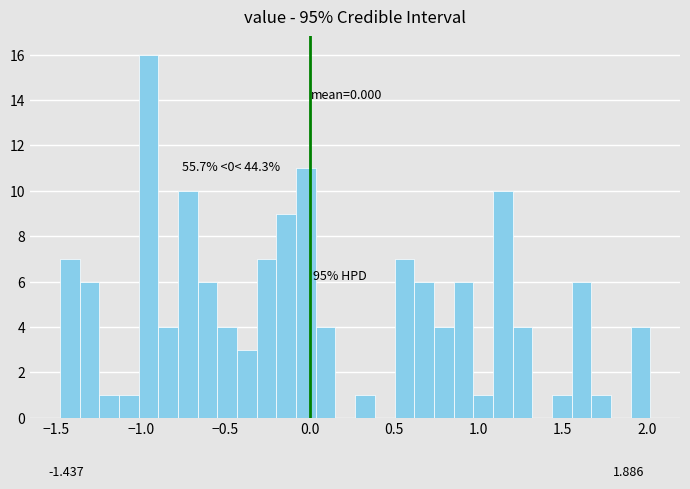

Read against the x-axis, roughly where is the centre of the tallest bar?

-0.95